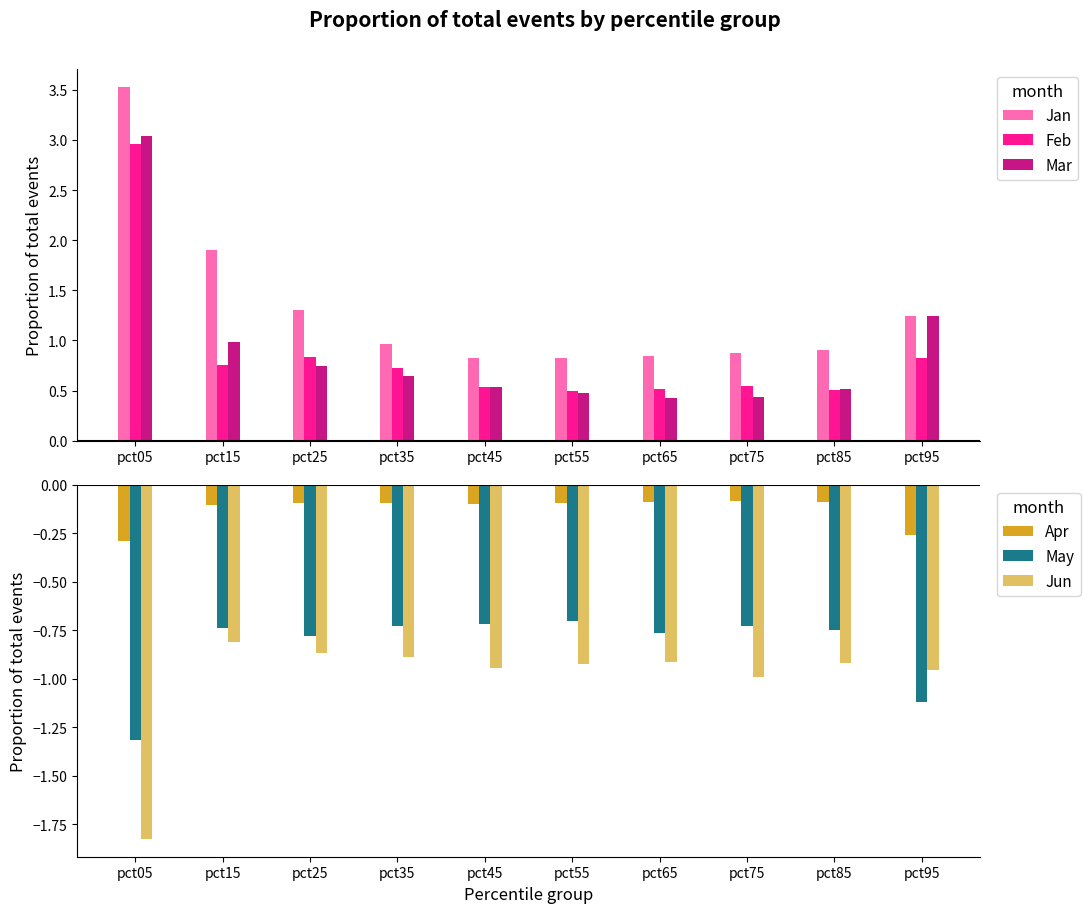

What is the average value of the May series?

-0.8